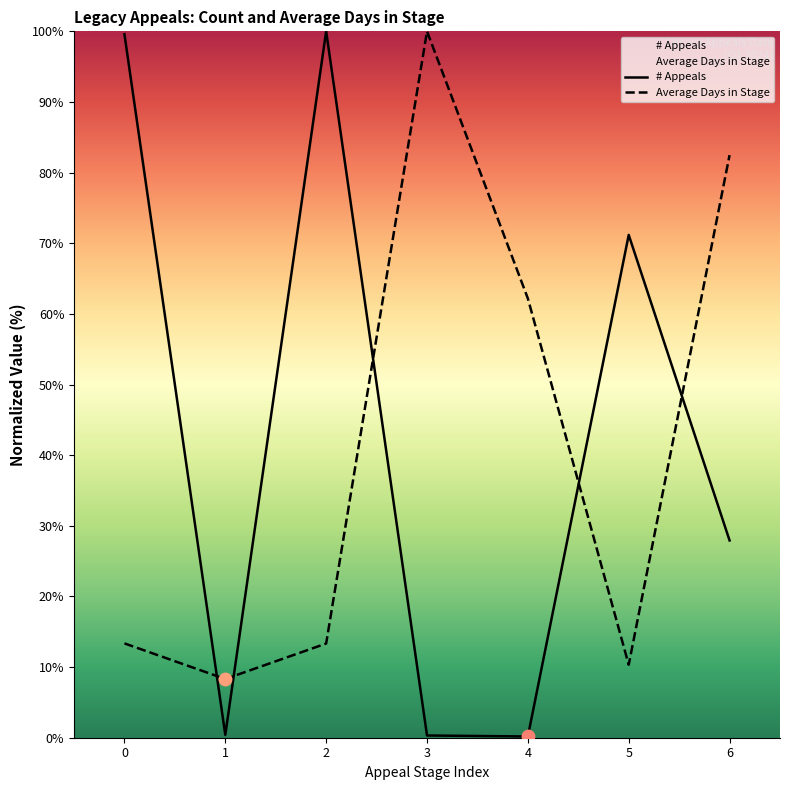

Is the value of # Appeals at 4 greater than the value of Average Days in Stage at 2?

No